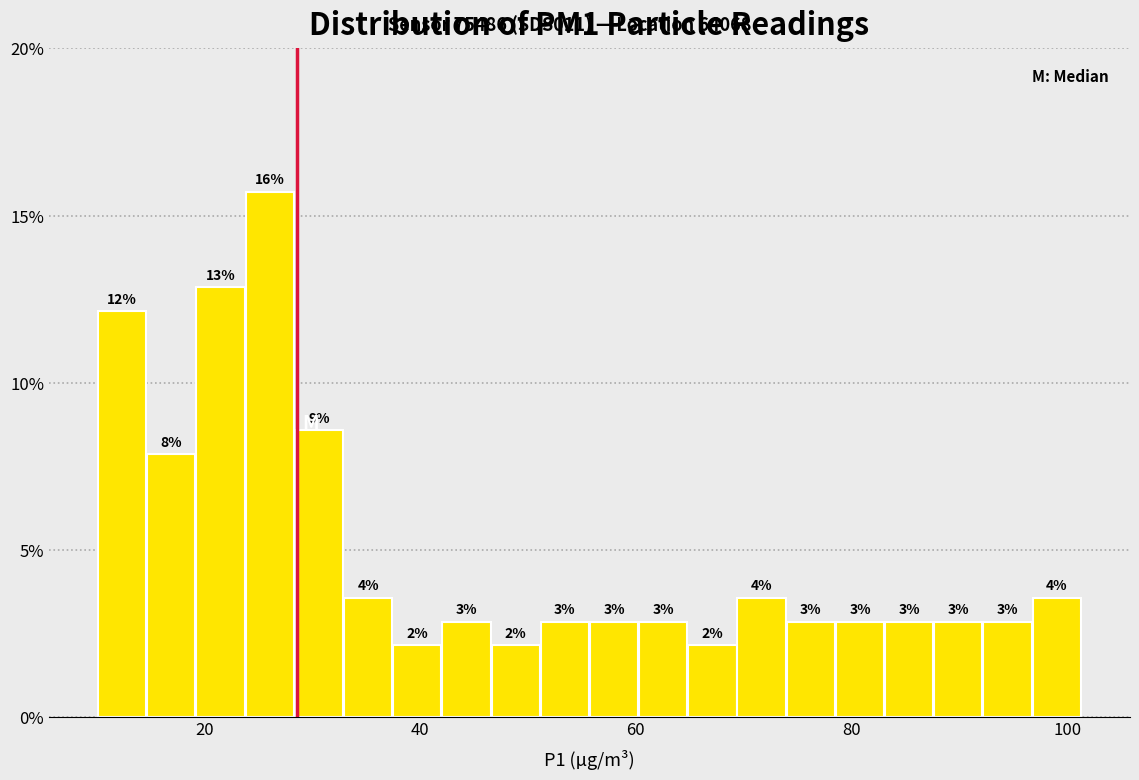

Around what value on the x-axis is the tallest bar? Give the approximate position of its centre, as read against the axis.

26